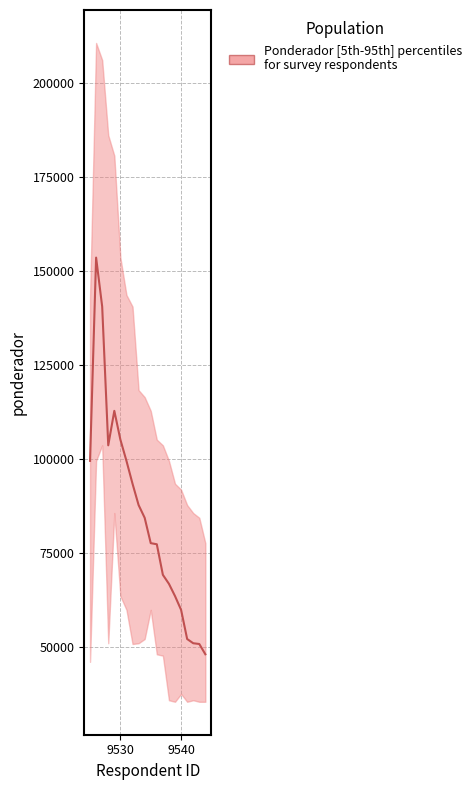

Does the chart display data point markers on the line(s)?

No